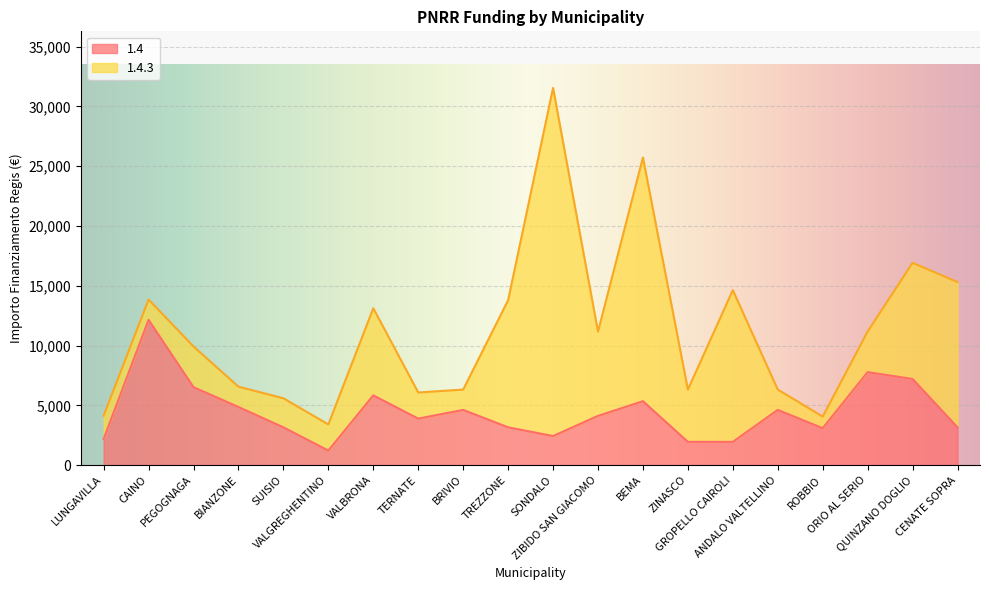

What is the difference between the maximum and minimum values?

10935